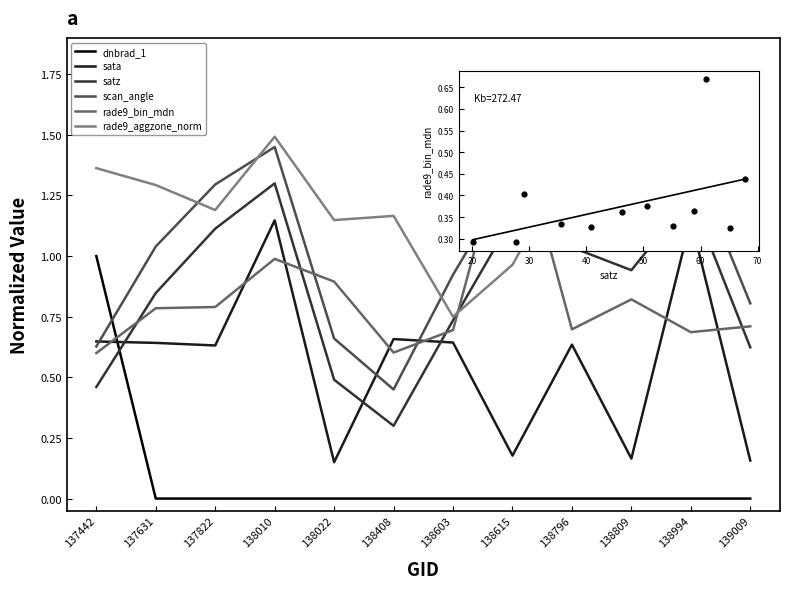

True or false: scan_angle has a value of 0.2 at 138408.

False